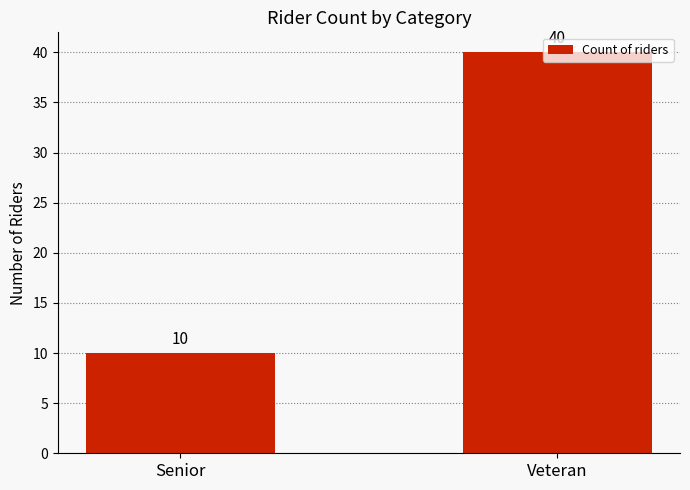

Which has a higher value, Senior or Veteran?

Veteran